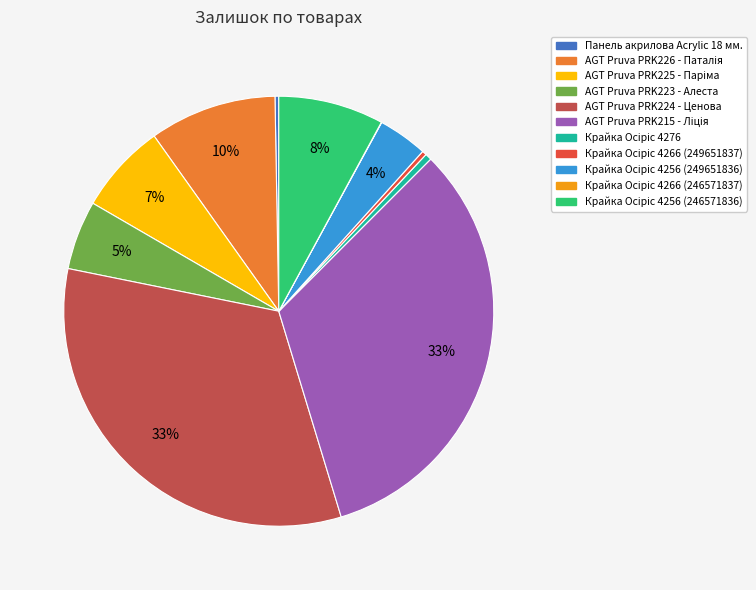

Does Панель акрилова Acrylic 18 мм. account for over 50% of the chart?

No